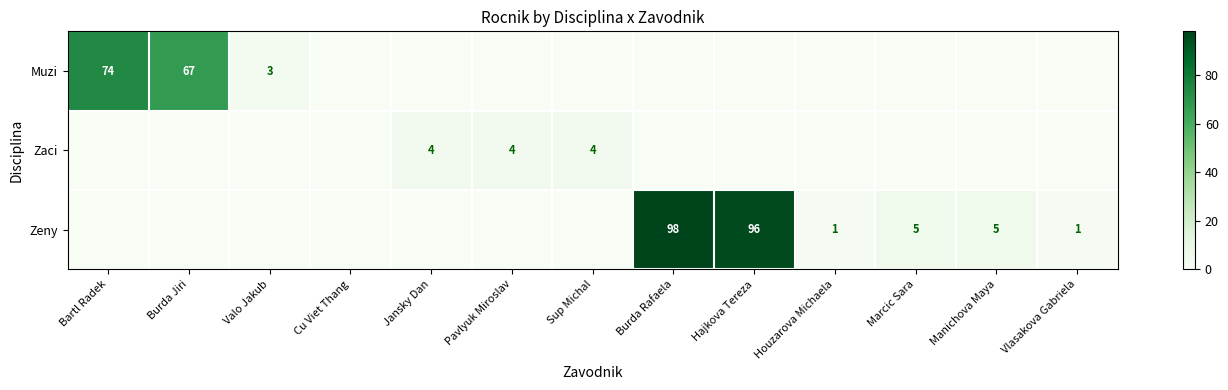

Is it true that Zaci equals 4 at Pavlyuk Miroslav?

True